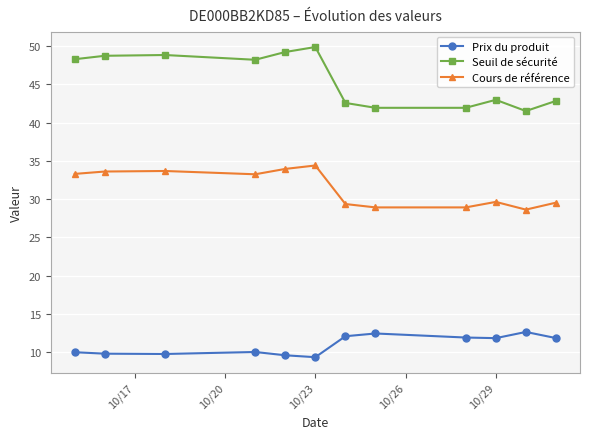

Which series has the largest range (max minus min)?

Seuil de sécurité